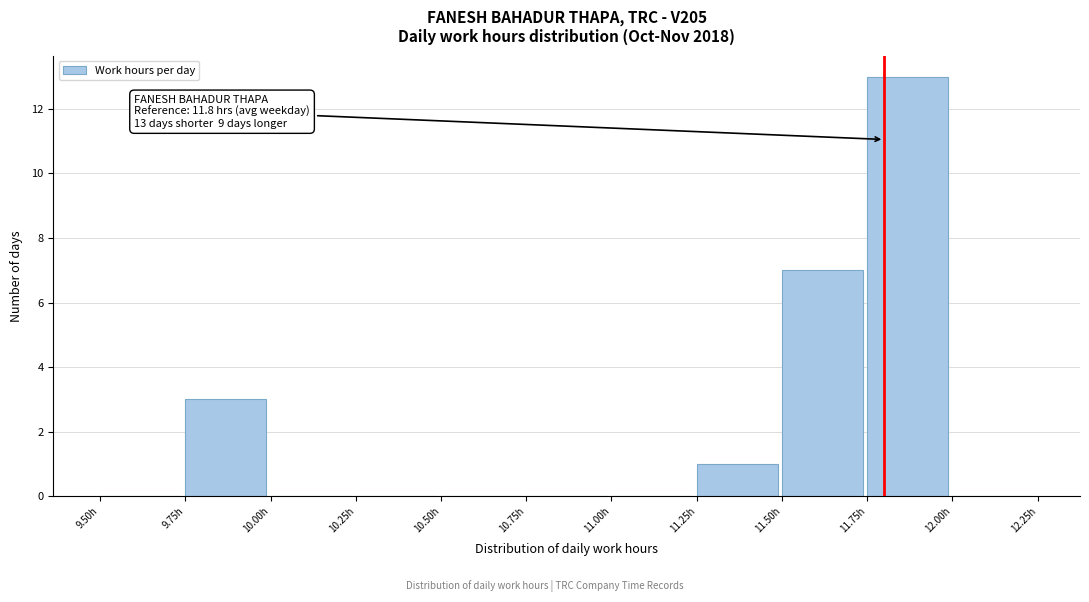

Which range on the x-axis has the tallest bar?

11.75 to 12.00